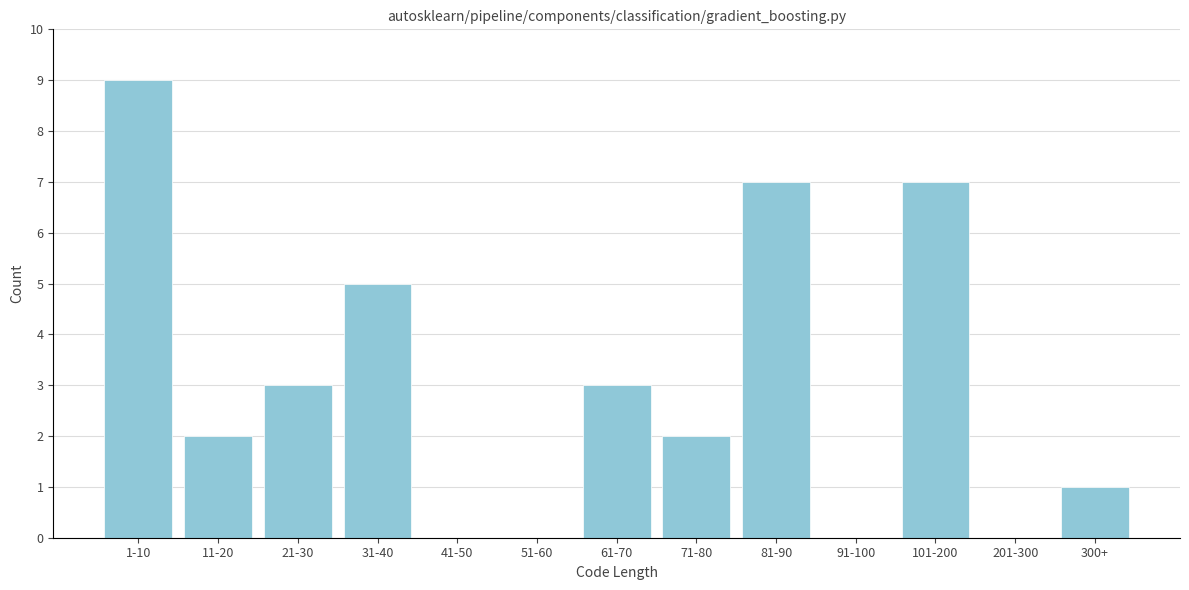

Reading left to right, extract all data points from this chart.

1-10=9	11-20=2	21-30=3	31-40=5	41-50=0	51-60=0	61-70=3	71-80=2	81-90=7	91-100=0	101-200=7	201-300=0	300+=1